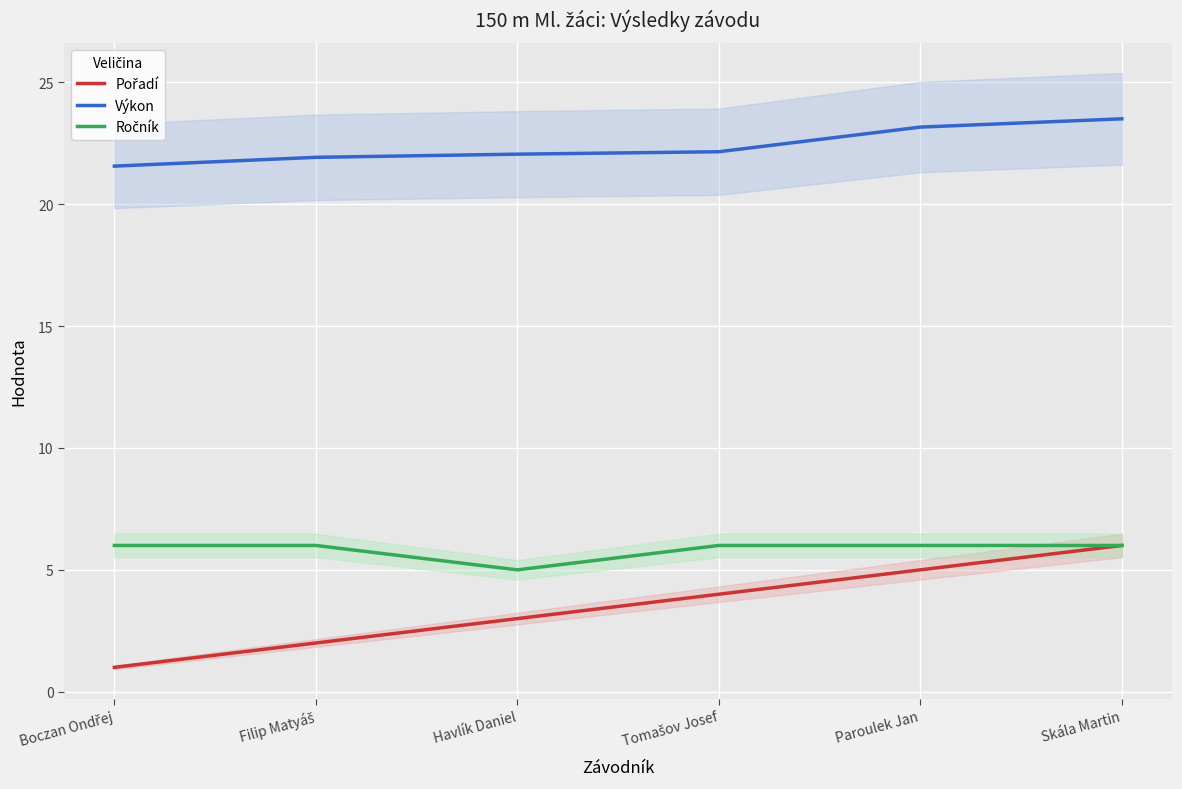

Where does the Výkon series first go above 22?

Havlík Daniel